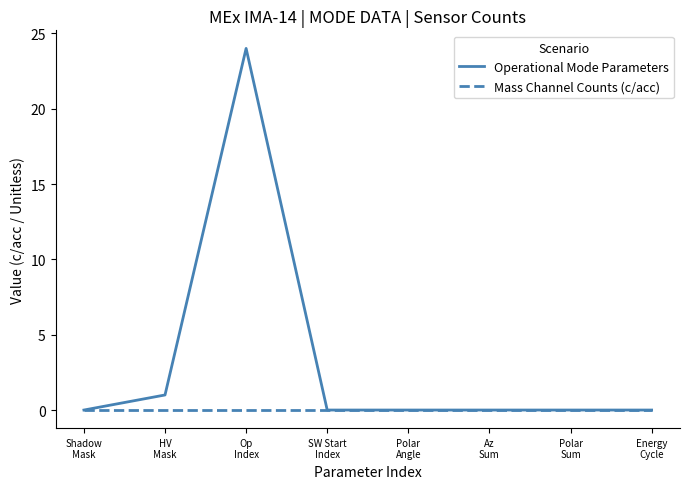

Is this an area chart (filled region under the line)?

No